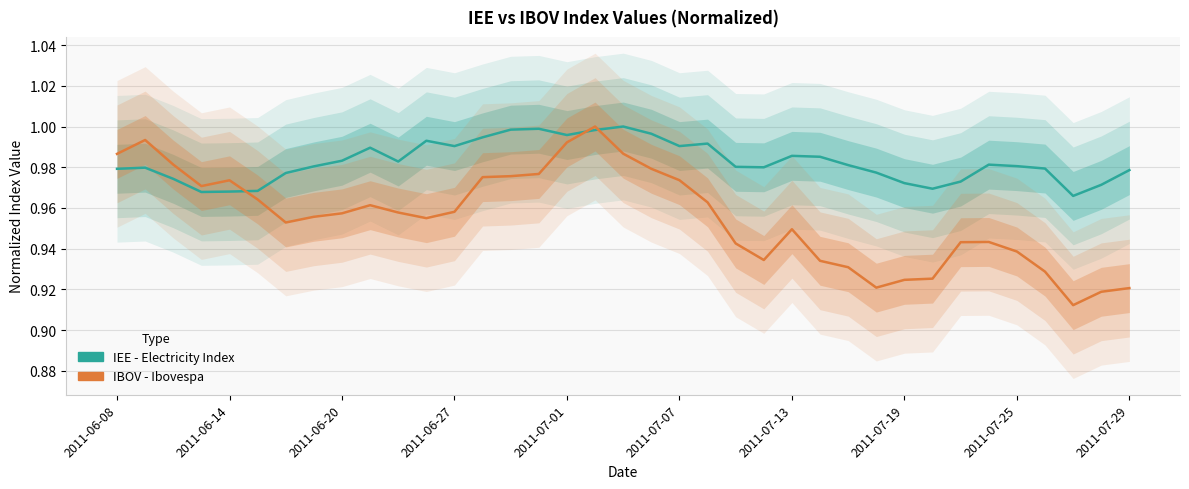

Reading left to right, what are all the values shown in this chart?

IEE - Electricity Index: 1.0	1.0	1.0	1.0	1.0	1.0	1.0	1.0	1.0	1.0	1.0	1.0	1.0	1.0	1.0	1.0	1.0	1.0	1.0	1.0	1.0	1.0	1.0	1.0	1.0	1.0	1.0	1.0	1.0	1.0	1.0	1.0	1.0	1.0	1.0	1.0	1.0
IBOV - Ibovespa: 1.0	1.0	1.0	1.0	1.0	1.0	1.0	1.0	1.0	1.0	1.0	1.0	1.0	1.0	1.0	1.0	1.0	1.0	1.0	1.0	1.0	1.0	0.9	0.9	0.9	0.9	0.9	0.9	0.9	0.9	0.9	0.9	0.9	0.9	0.9	0.9	0.9